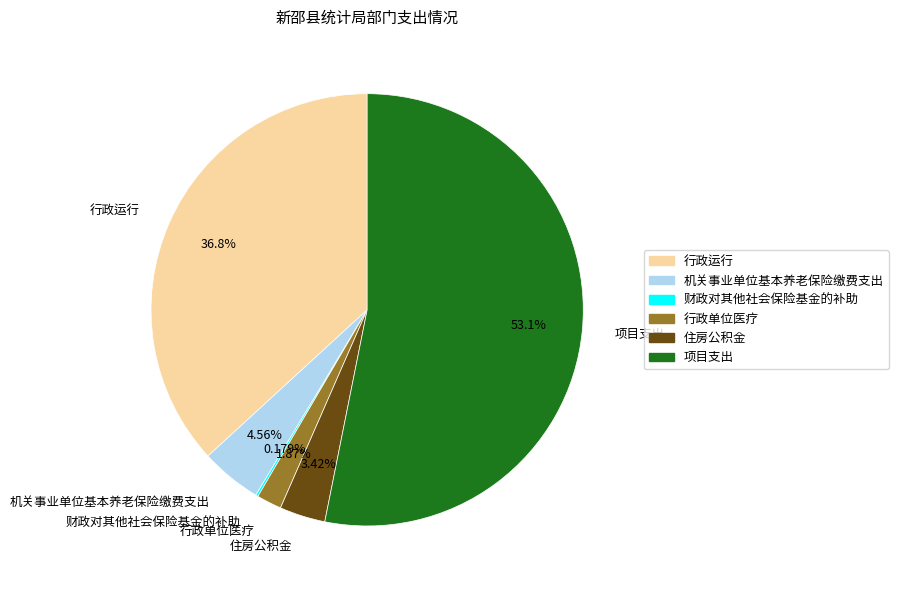

True or false: 住房公积金 accounts for 11% of the total.

False